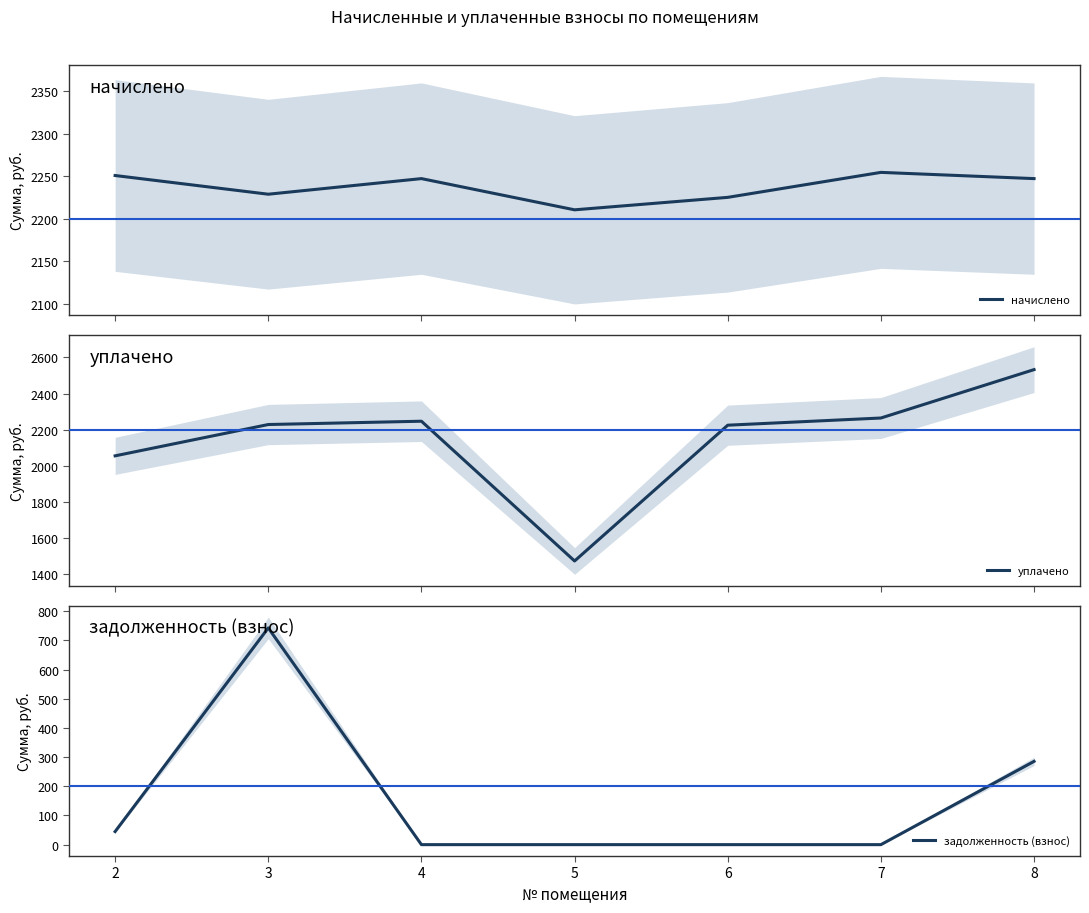

List the labels in order of задолженность (взнос) value, smallest first.

4, 5, 6, 7, 2, 8, 3